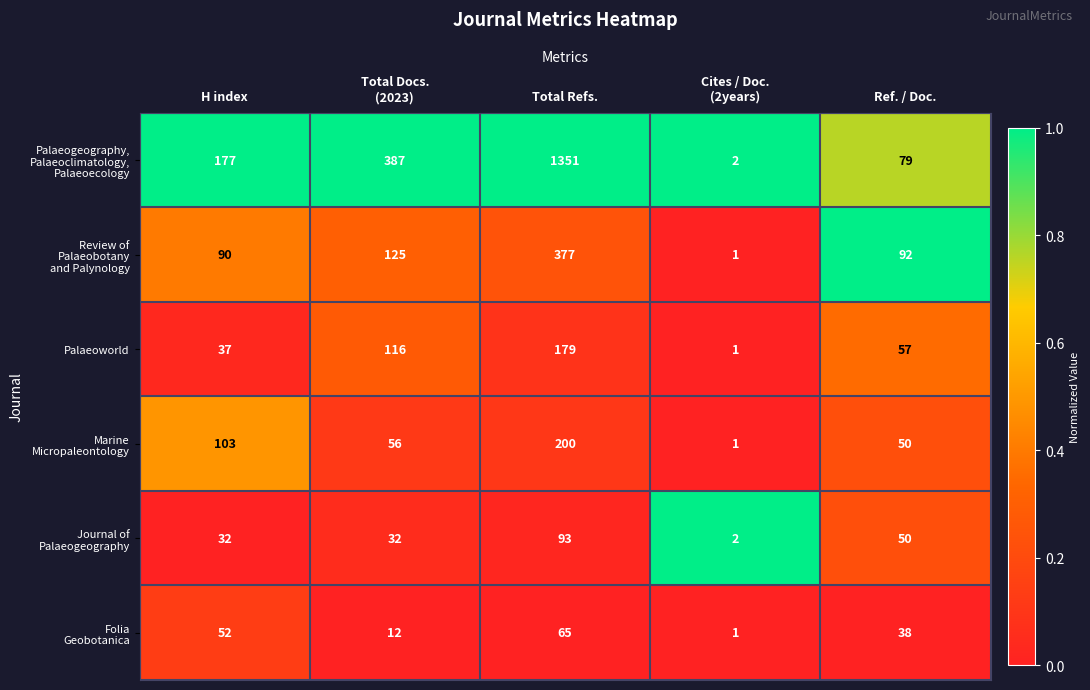

What is the difference between the maximum and minimum values in the Folia Geobotanica series?

0.1